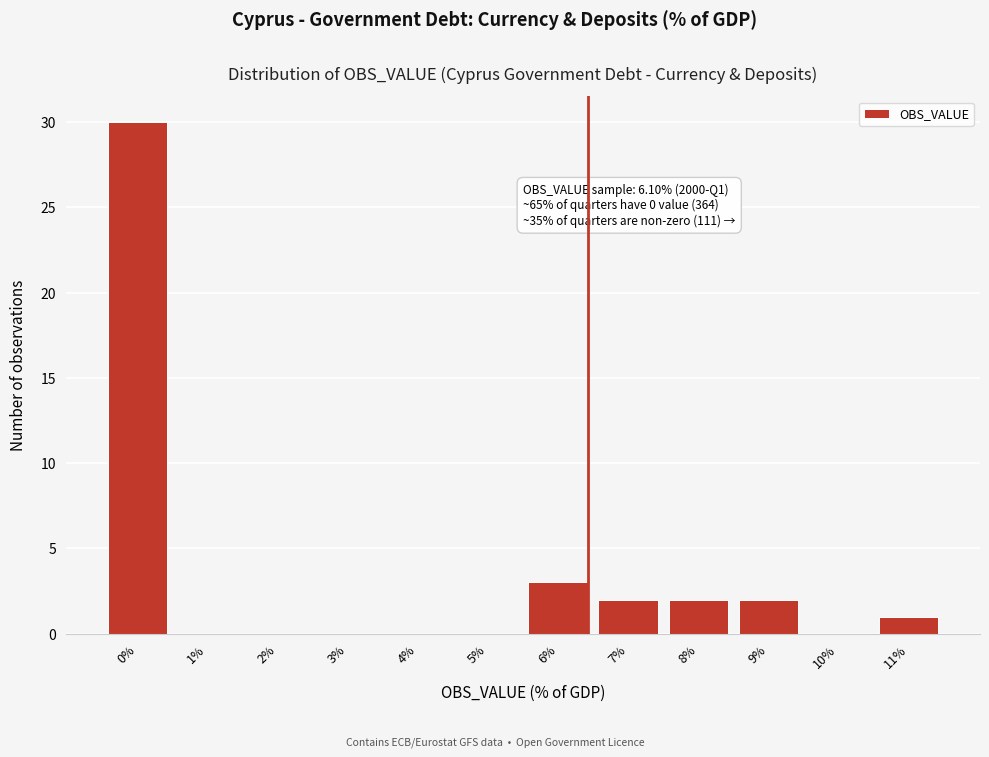

Reading right to left, list all the values displayed in this chart.

11%=1	10%=0	9%=2	8%=2	7%=2	6%=3	5%=0	4%=0	3%=0	2%=0	1%=0	0%=30